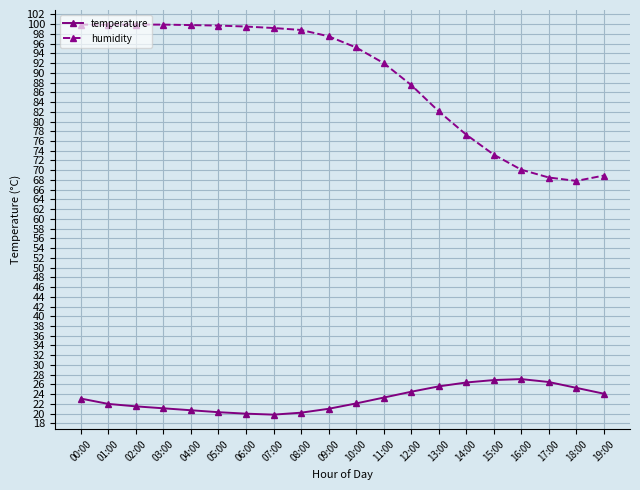

Between 01:00 and 18:00, which series saw the biggest shift?

humidity